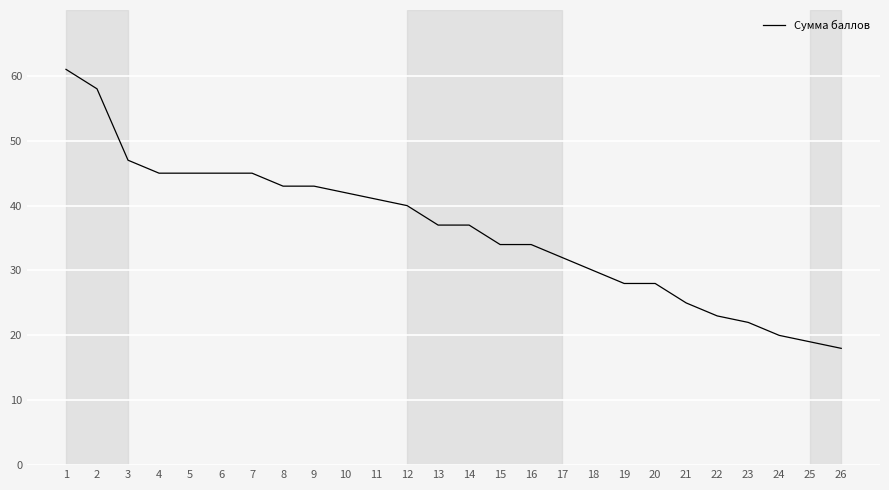

What is the maximum value shown in the chart?

61